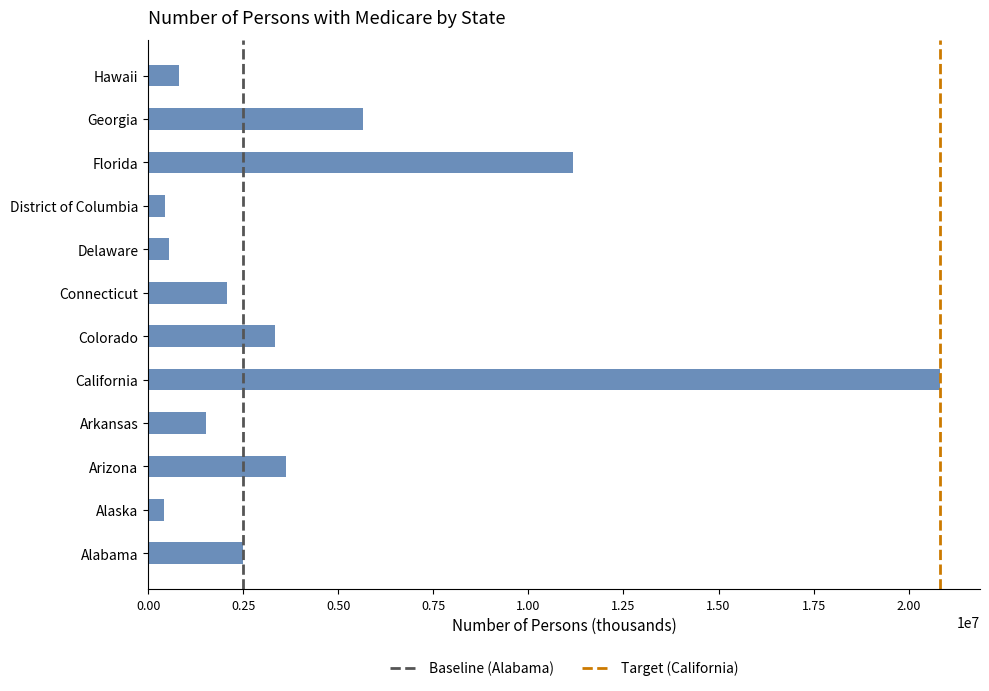

Which label corresponds to the largest value in the chart?

California